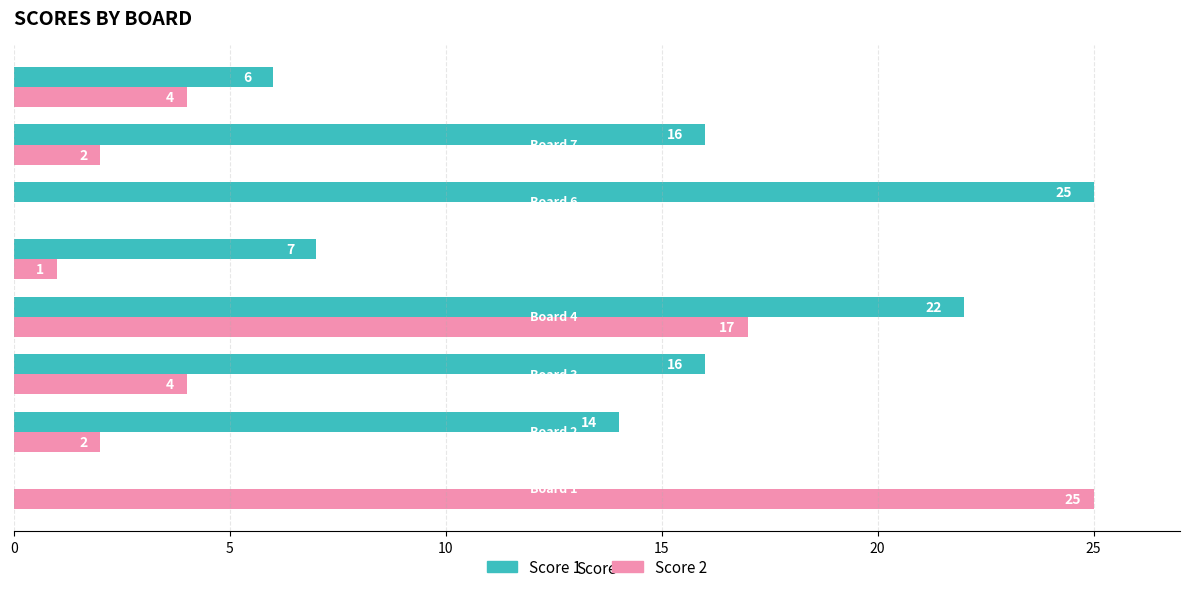

Which series has the largest total across all categories?

Score 1